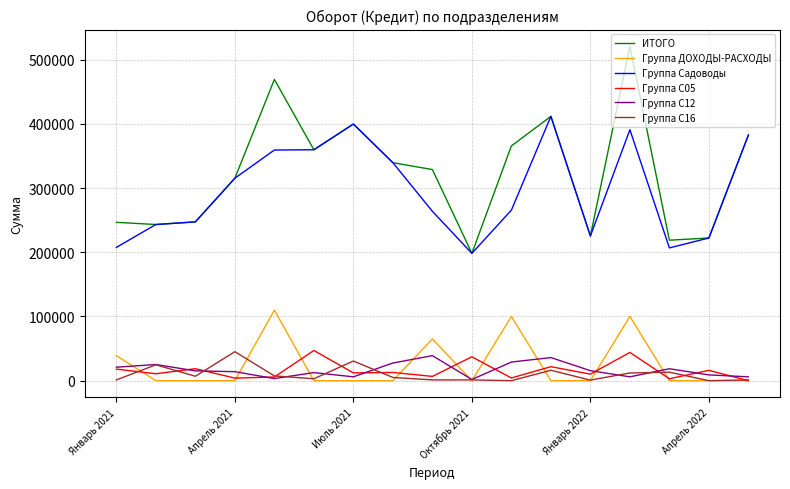

True or false: Группа С05 and ИТОГО intersect in this chart.

False